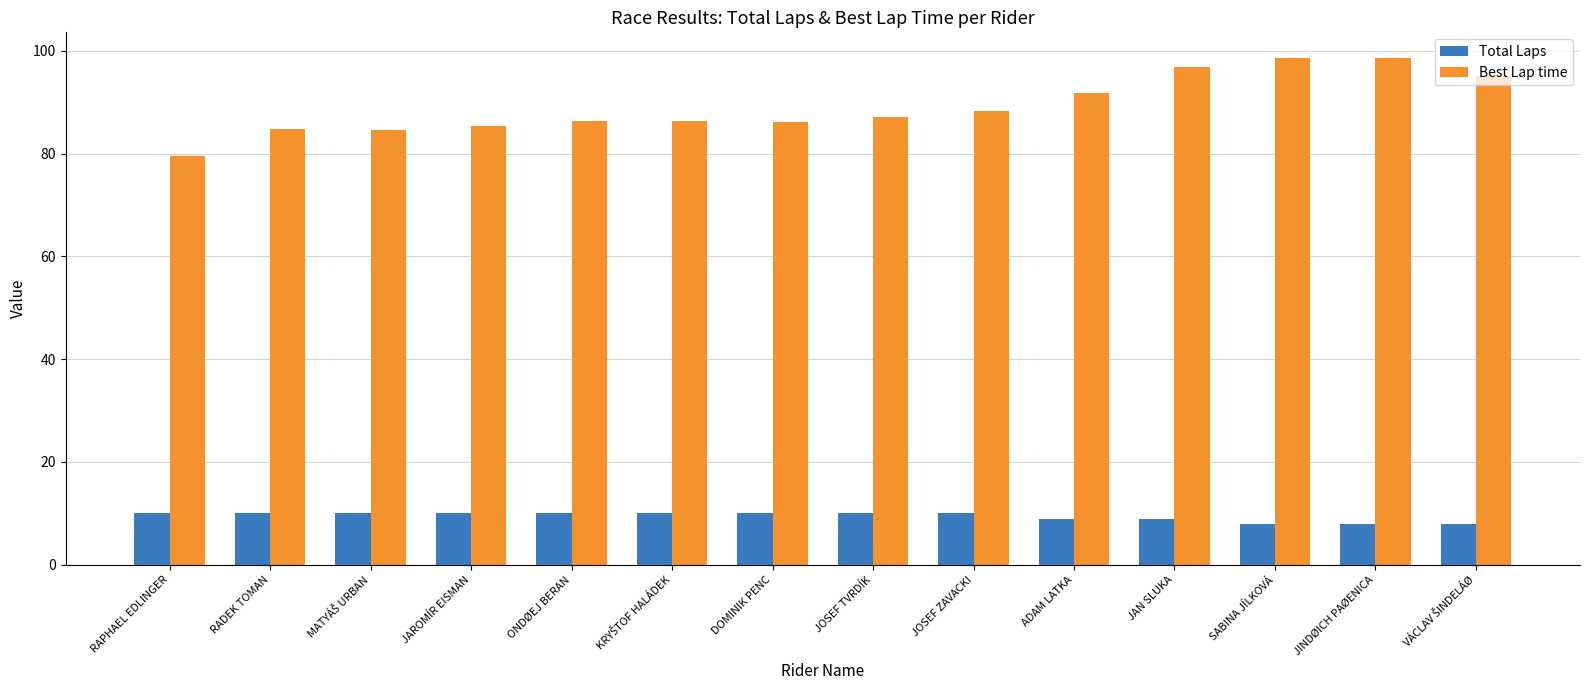

How many groups of bars are there?

14